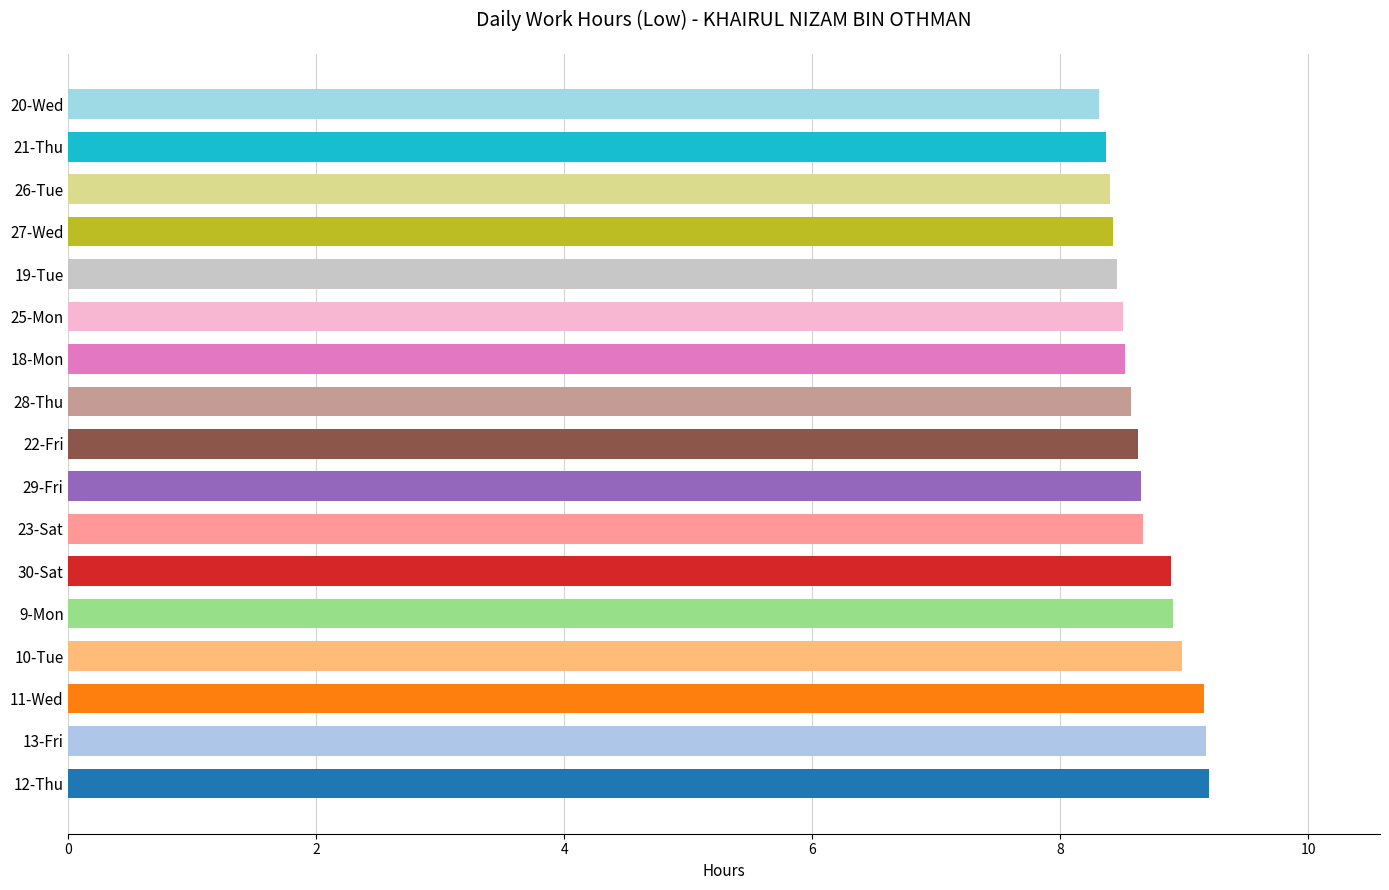

What is the average value?

8.7